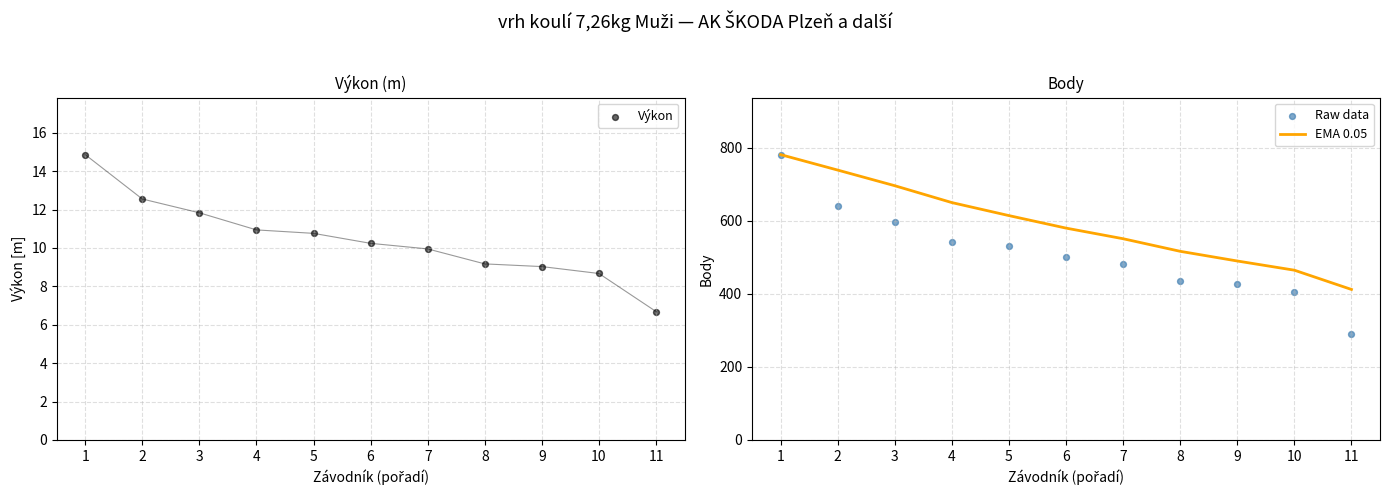

Which series has the largest Y range (max minus min)?

Raw data